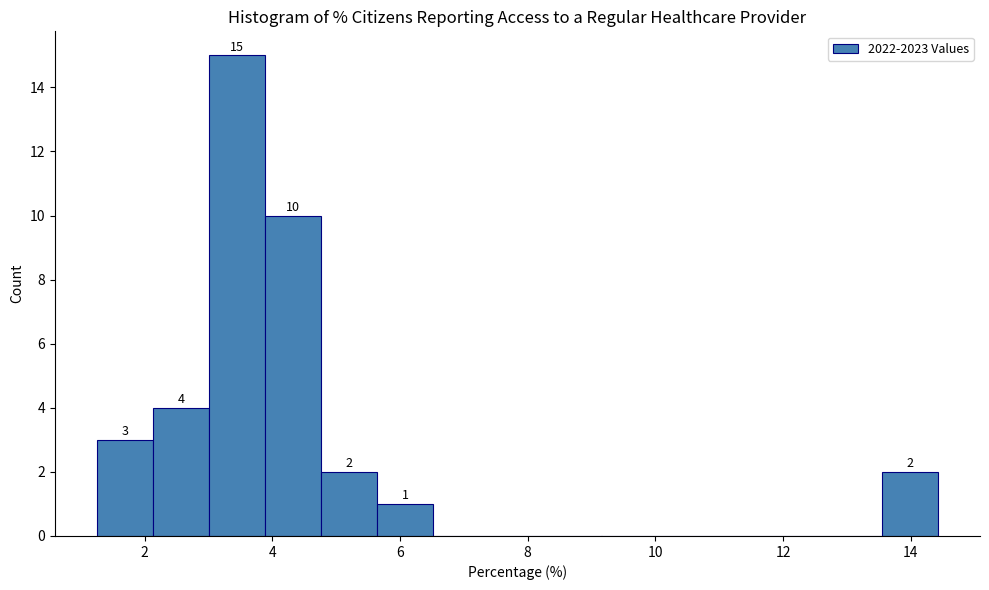

Which range on the x-axis has the tallest bar?

3.0 to 3.8